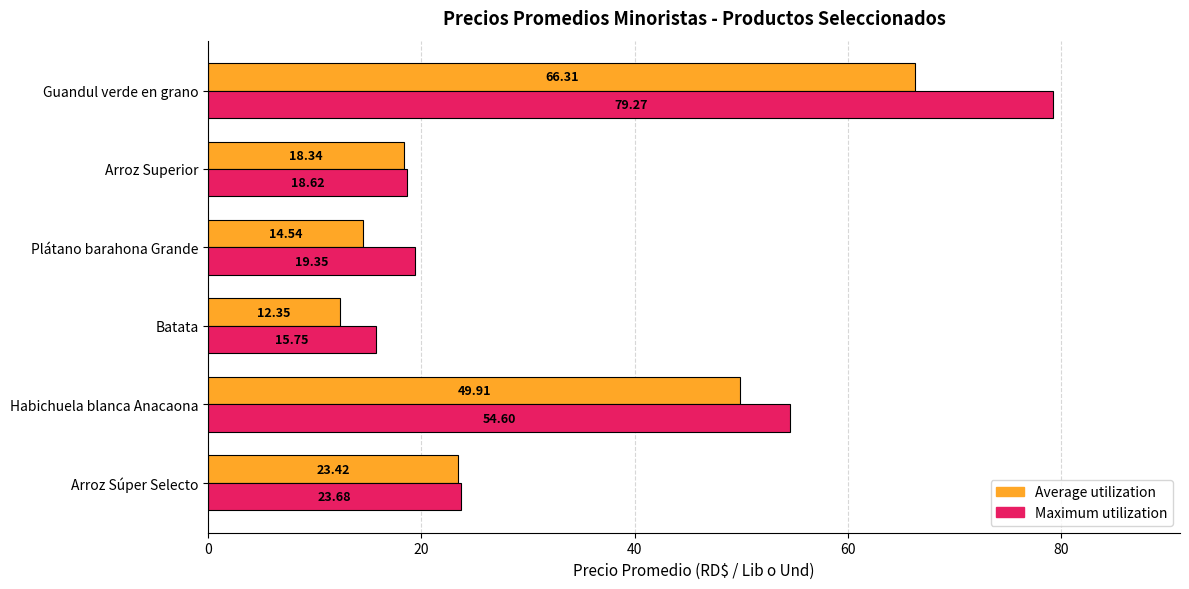

Rank the series at Habichuela blanca Anacaona from lowest to highest value.

Average utilization, Maximum utilization